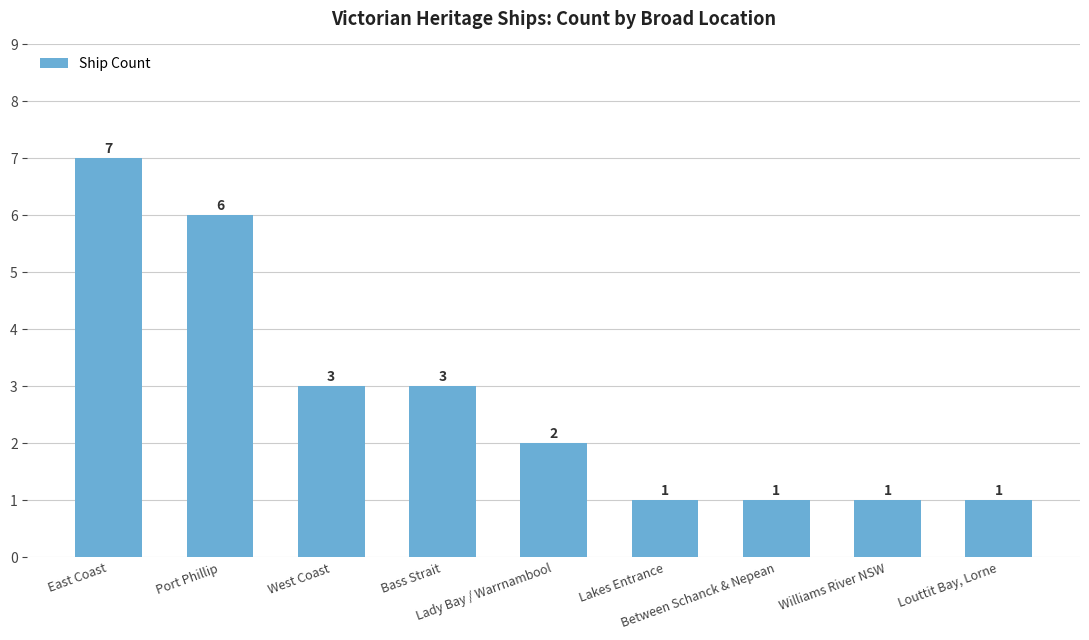

Approximately how many times larger is the value at Louttit Bay, Lorne compared to West Coast?

0.3